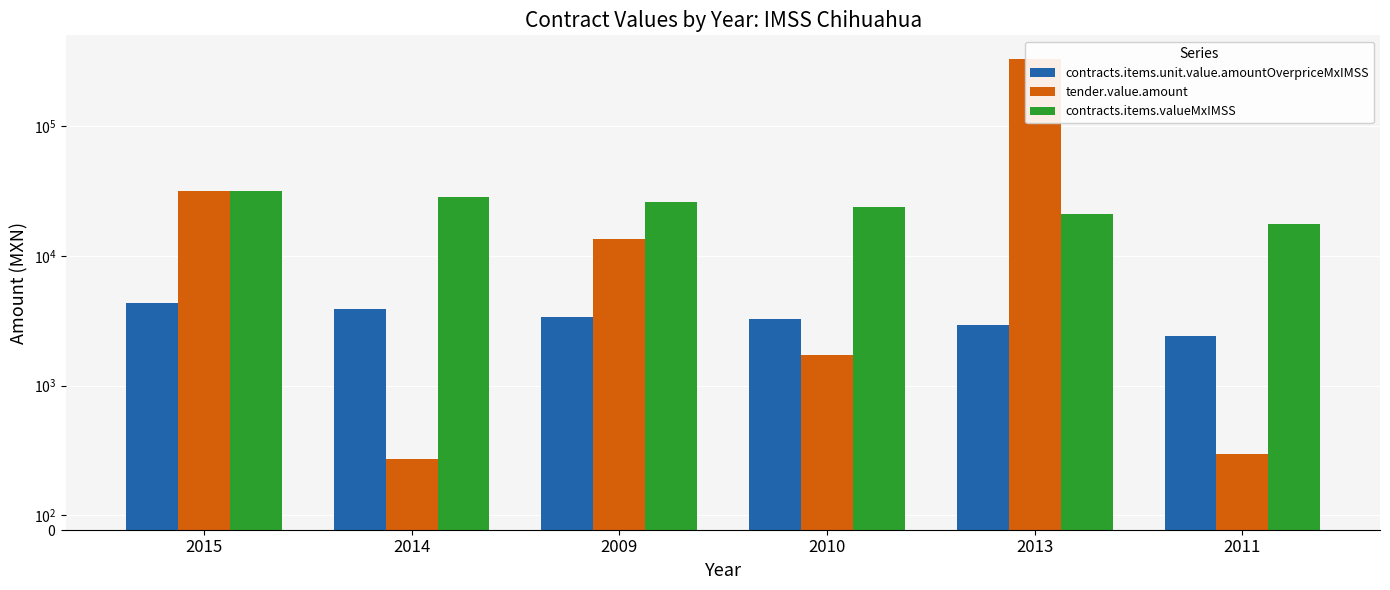

What is the lowest value of the contracts.items.valueMxIMSS series?

17520.3